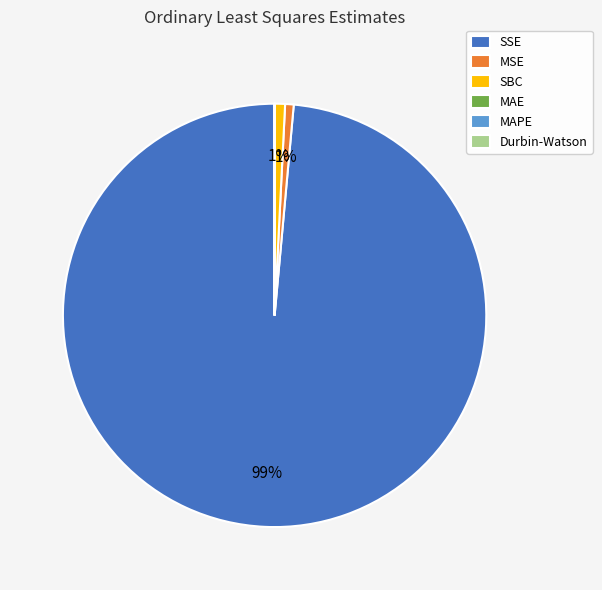

Which has a higher value, SSE or SBC?

SSE